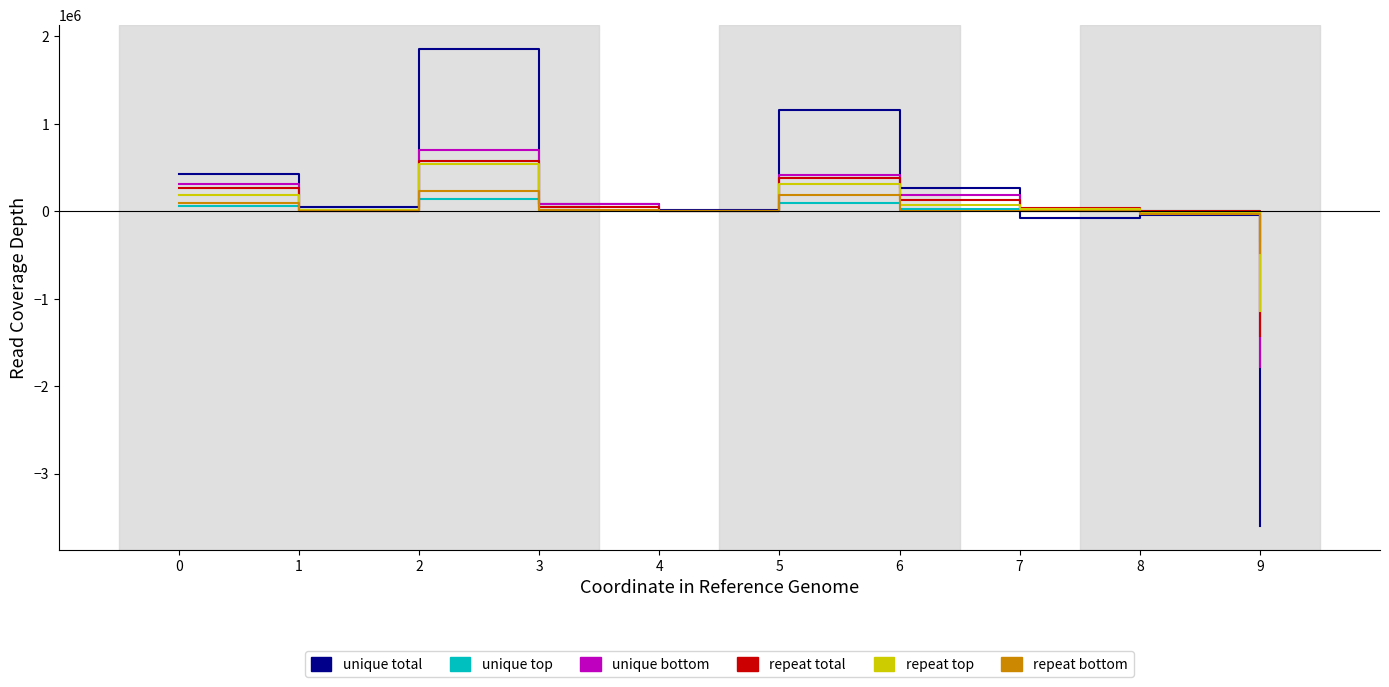

Which series has the largest range (max minus min)?

unique total